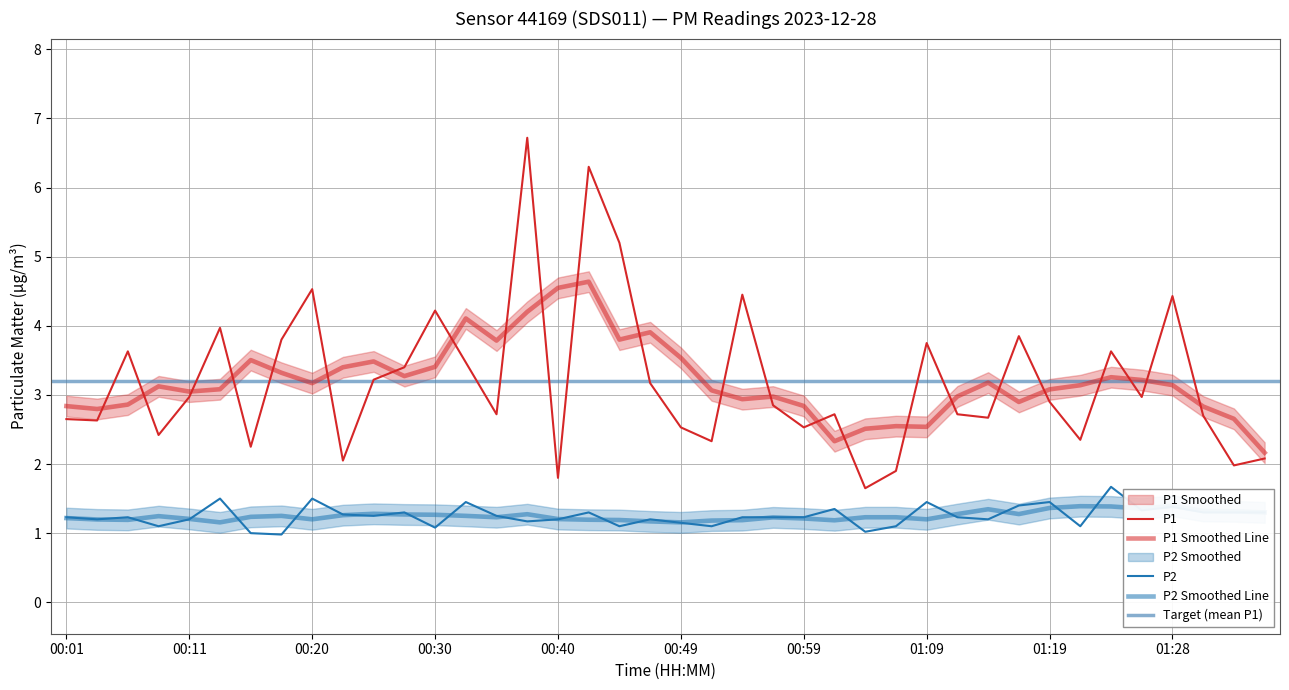

Which series has the widest spread of values?

P1